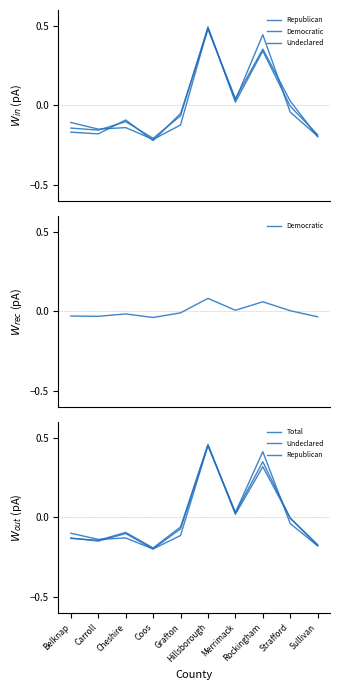

Reading left to right, list all the values displayed in this chart.

Republican: Belknap=-0.1	Carroll=-0.1	Cheshire=-0.1	Coos=-0.2	Grafton=-0.1	Hillsborough=0.5	Merrimack=0.0	Rockingham=0.4	Strafford=-0.0	Sullivan=-0.2
Democratic: Belknap=-0.0	Carroll=-0.0	Cheshire=-0.0	Coos=-0.0	Grafton=-0.0	Hillsborough=0.1	Merrimack=0.0	Rockingham=0.1	Strafford=0.0	Sullivan=-0.0
Undeclared: Belknap=-0.1	Carroll=-0.1	Cheshire=-0.1	Coos=-0.2	Grafton=-0.1	Hillsborough=0.5	Merrimack=0.0	Rockingham=0.3	Strafford=-0.0	Sullivan=-0.2
Total: Belknap=-0.1	Carroll=-0.1	Cheshire=-0.1	Coos=-0.2	Grafton=-0.1	Hillsborough=0.5	Merrimack=0.0	Rockingham=0.3	Strafford=-0.0	Sullivan=-0.2